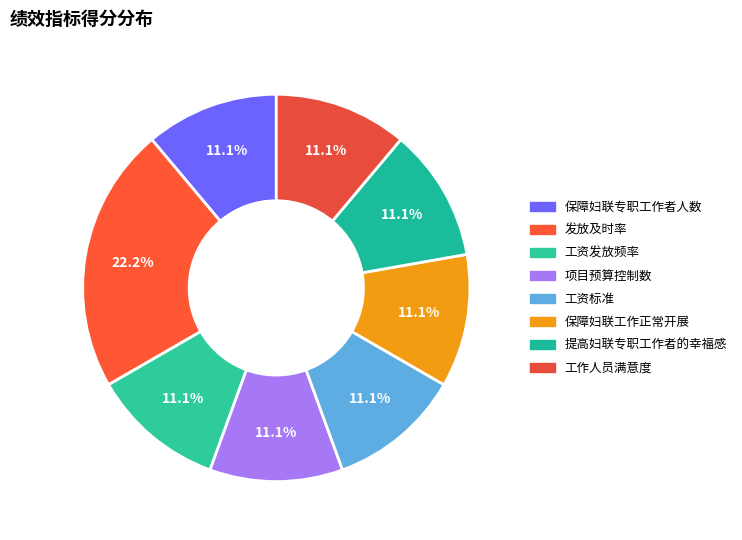

The 保障妇联工作正常开展 slice represents 11% of the pie. True or false?

True